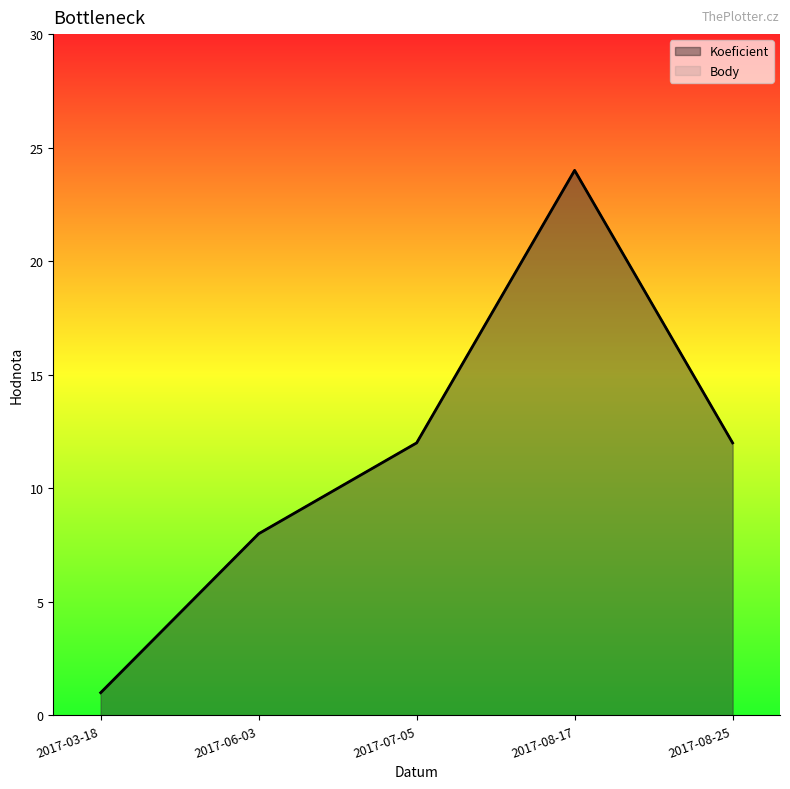

What position from the right is 2017-08-25?

1